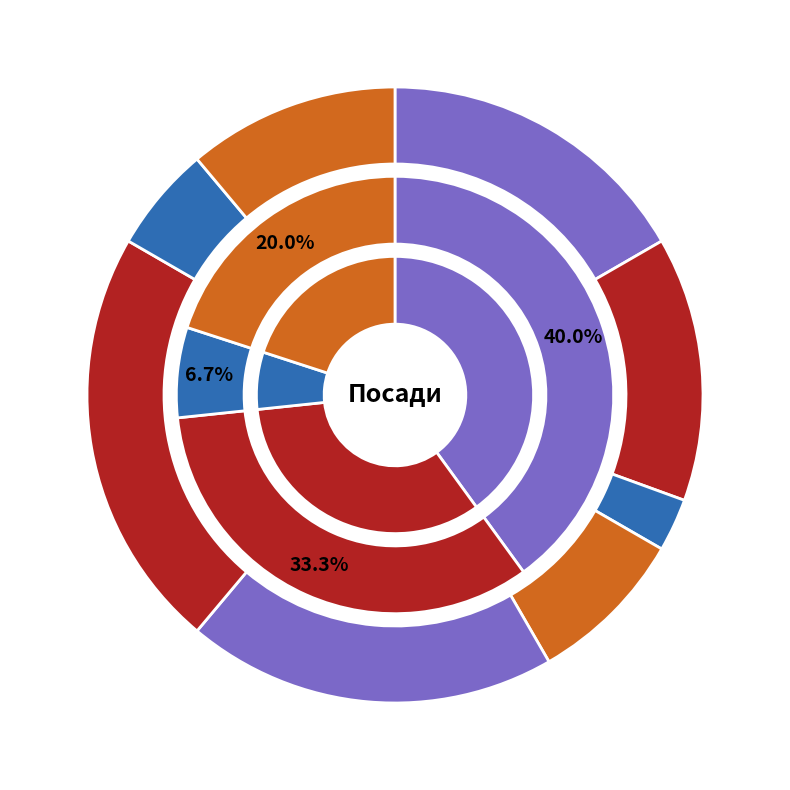

How many segments does this pie chart have?

8